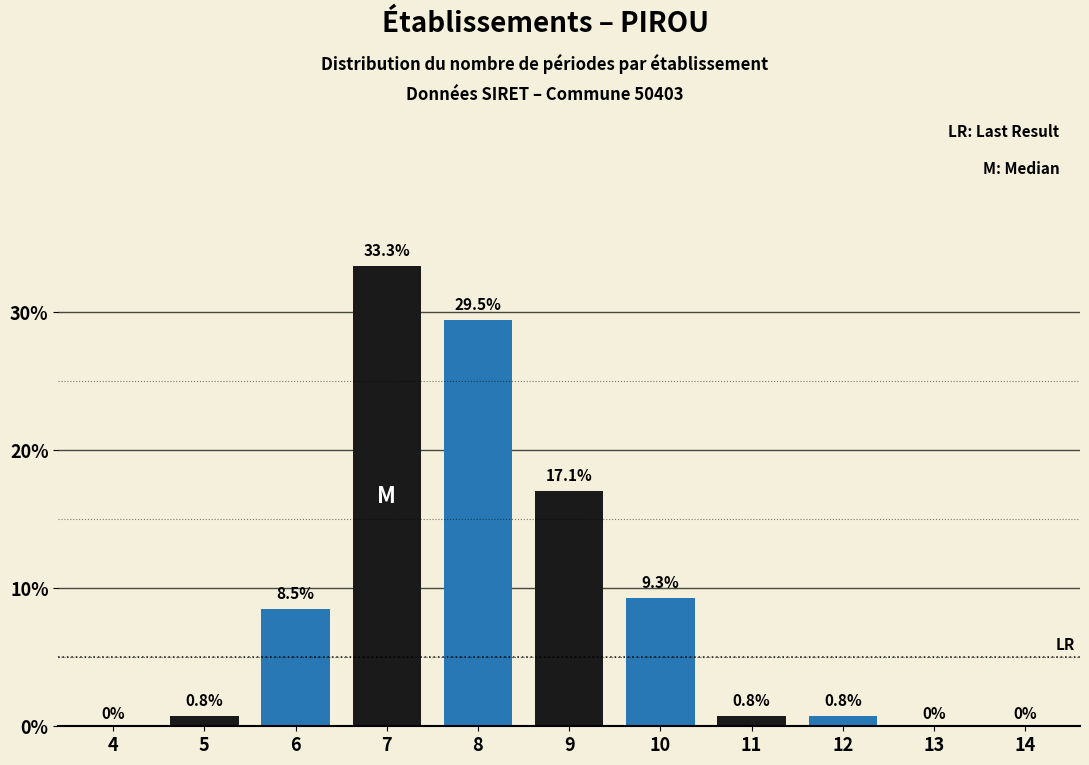

Reading left to right, list all the values displayed in this chart.

4=0.0	5=0.8	6=8.5	7=33.3	8=29.5	9=17.1	10=9.3	11=0.8	12=0.8	13=0.0	14=0.0